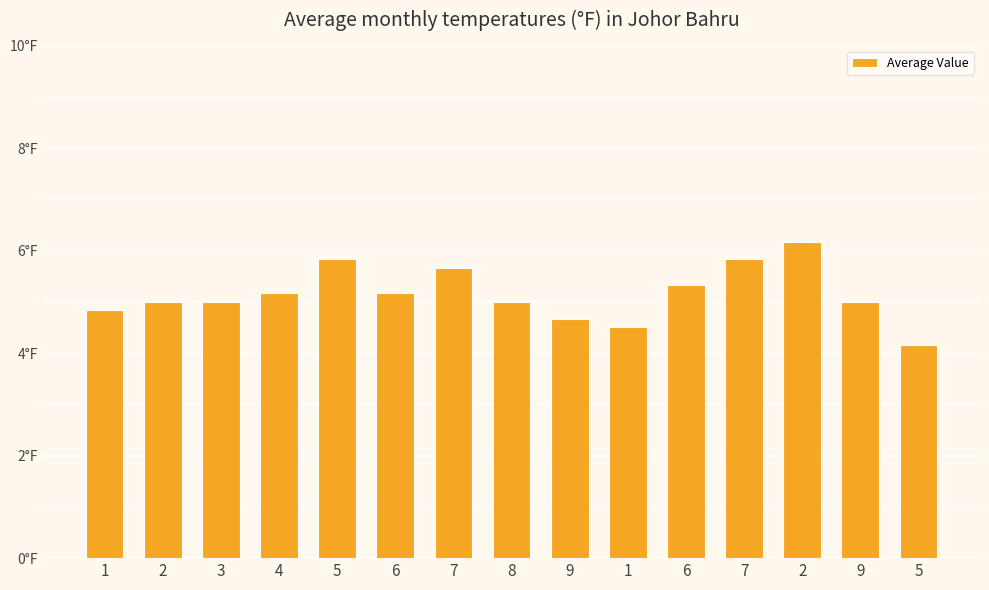

Rank the categories by value from highest to lowest.

2, 5, 7, 7, 6, 4, 6, 2, 3, 8, 9, 1, 9, 1, 5